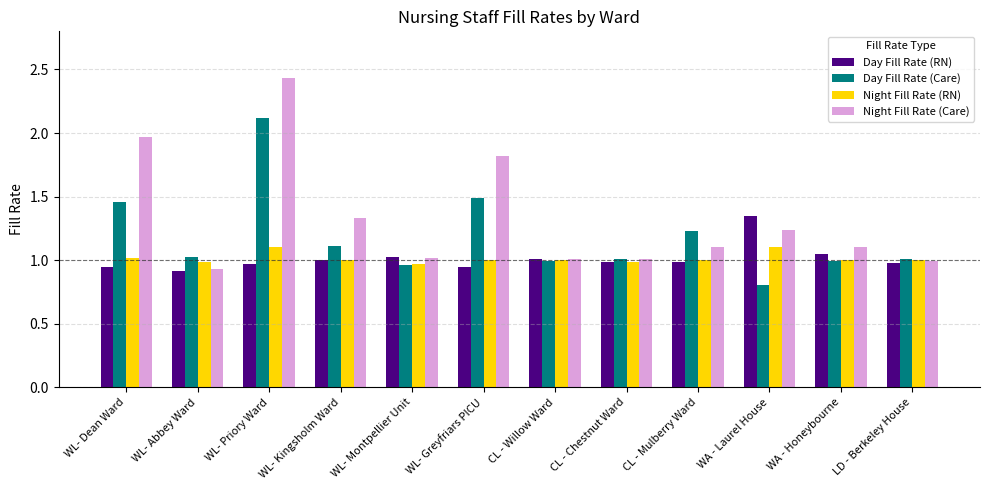

What is the label of the 5th bar from the left?

WL- Montpellier Unit